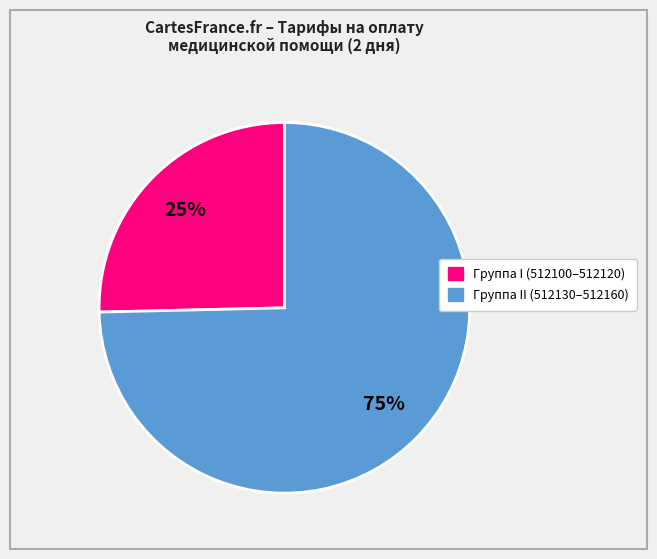

Is there a majority slice in this chart?

Yes